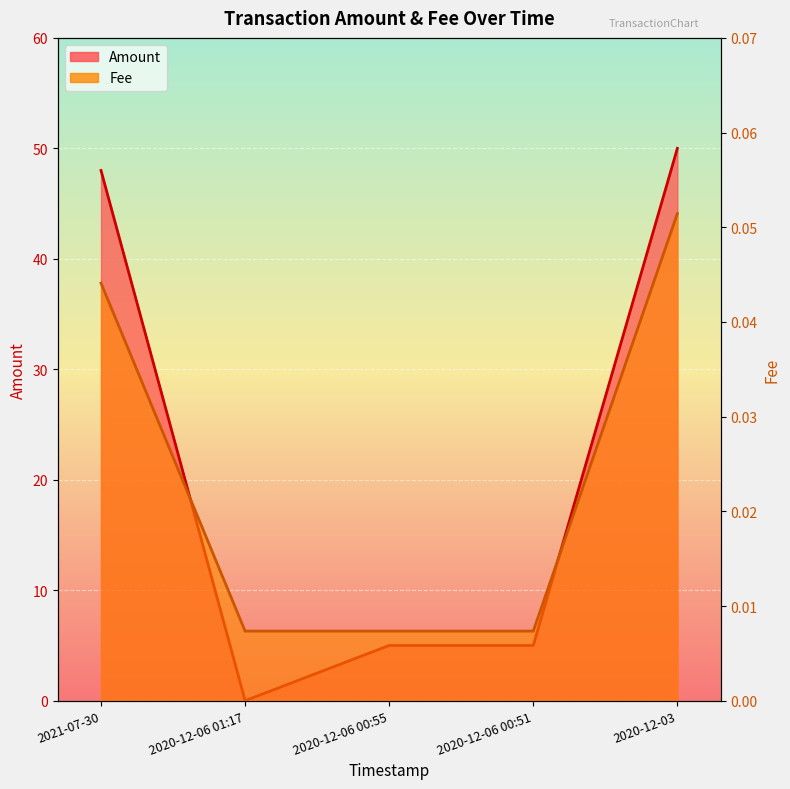

True or false: Amount and Fee cross at least once.

True